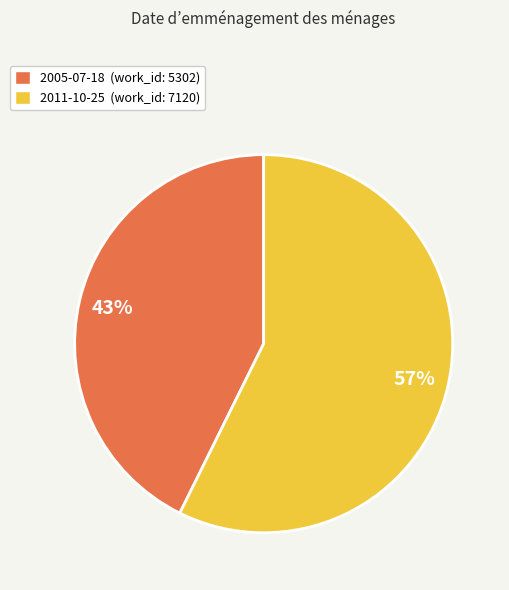

The 2005-07-18 slice represents 34% of the pie. True or false?

False